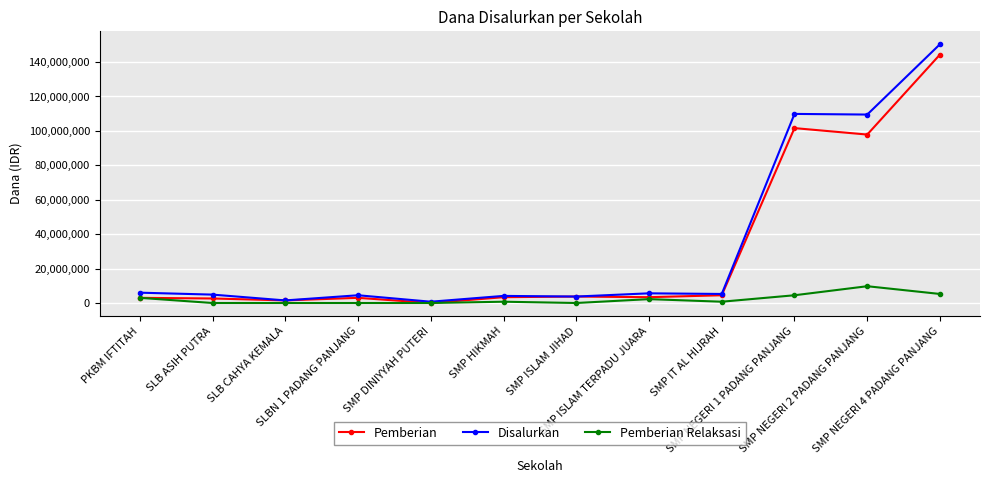

What is the maximum value for Pemberian?

144375000